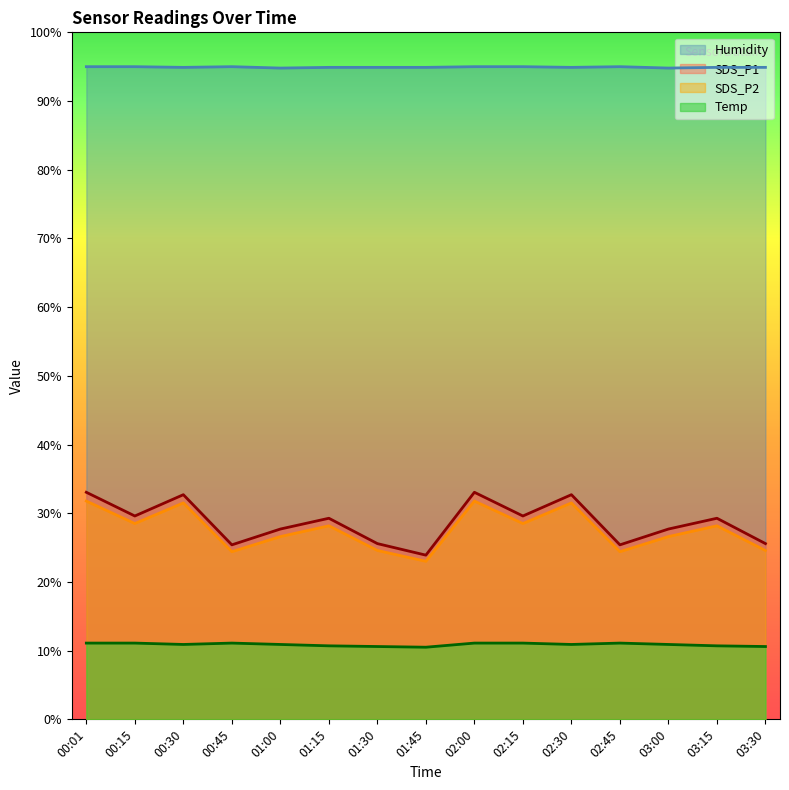

Which series has the largest total across all categories?

Humidity